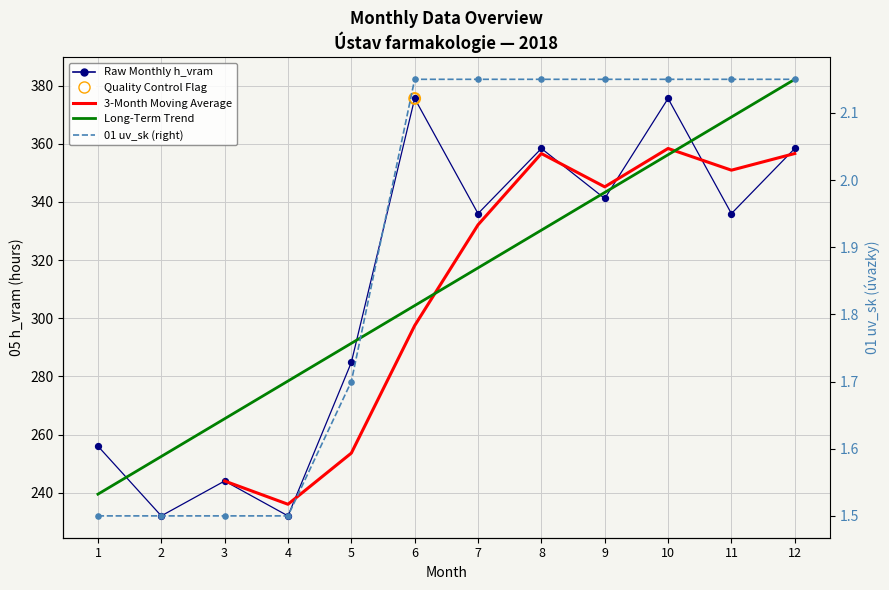

At which category is the sum across all series the highest?

6